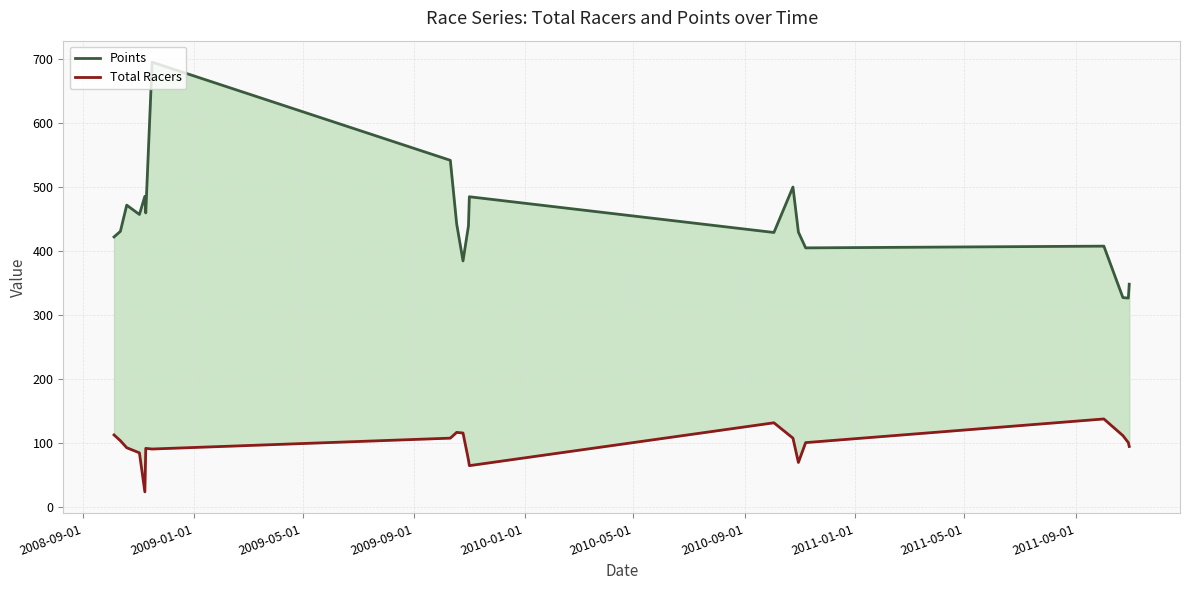

Is it true that Total Racers equals 112.7 at 10?

False